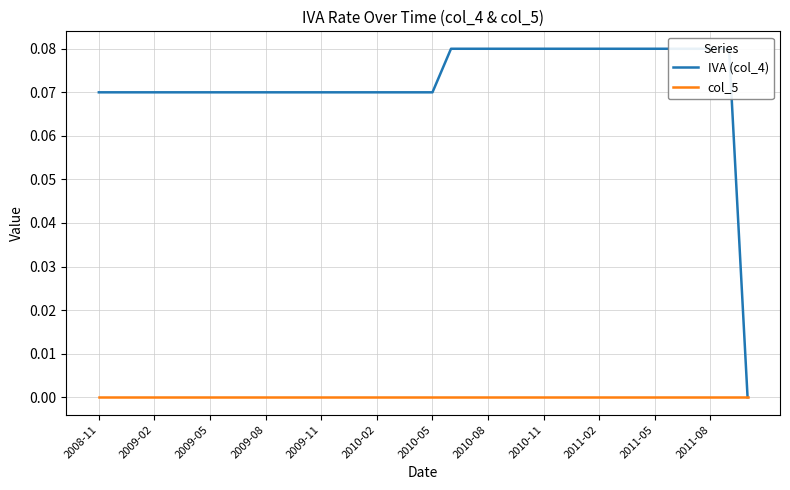

What is the maximum value shown in the chart?

0.1